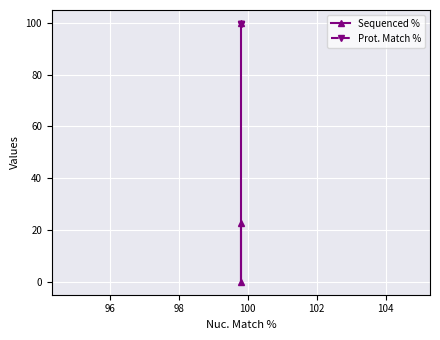

What is the value of the Prot. Match % point at the 2nd from the left?

99.7